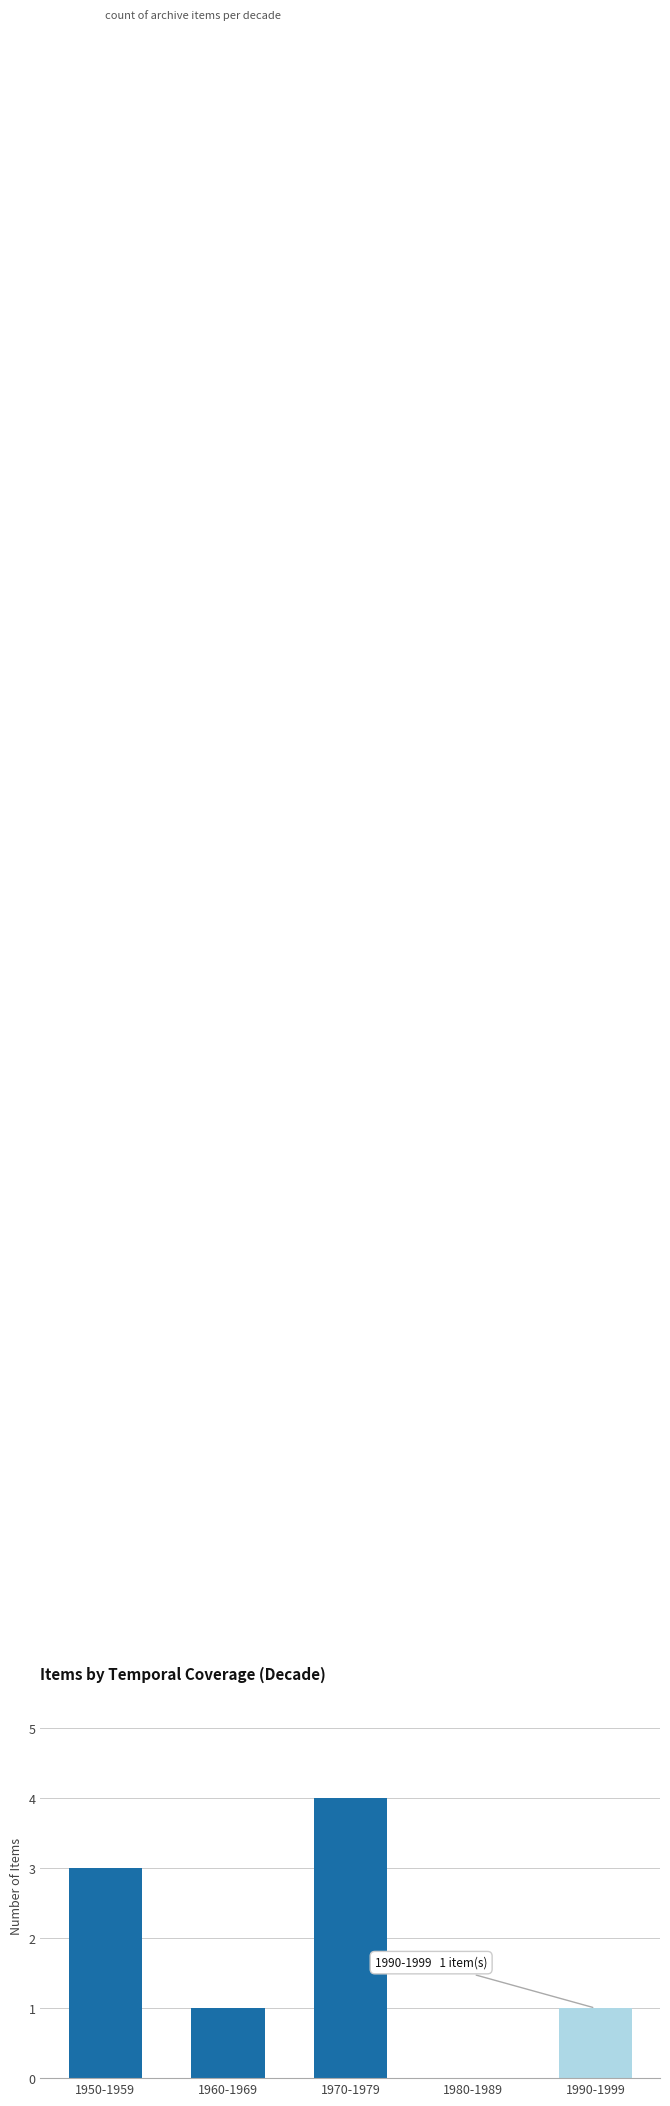

Count the values in the range 1 to 3.

3